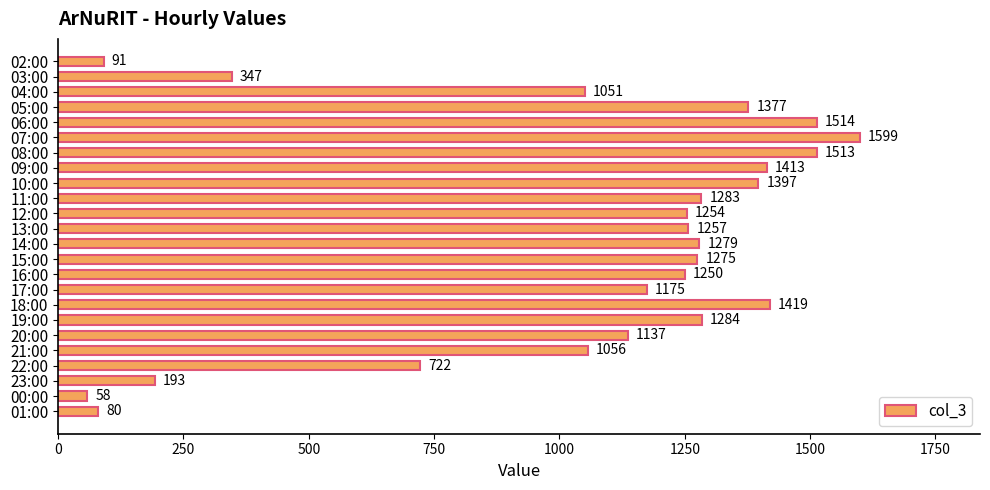

Is it true that the value at 16:00 is 1250?

True